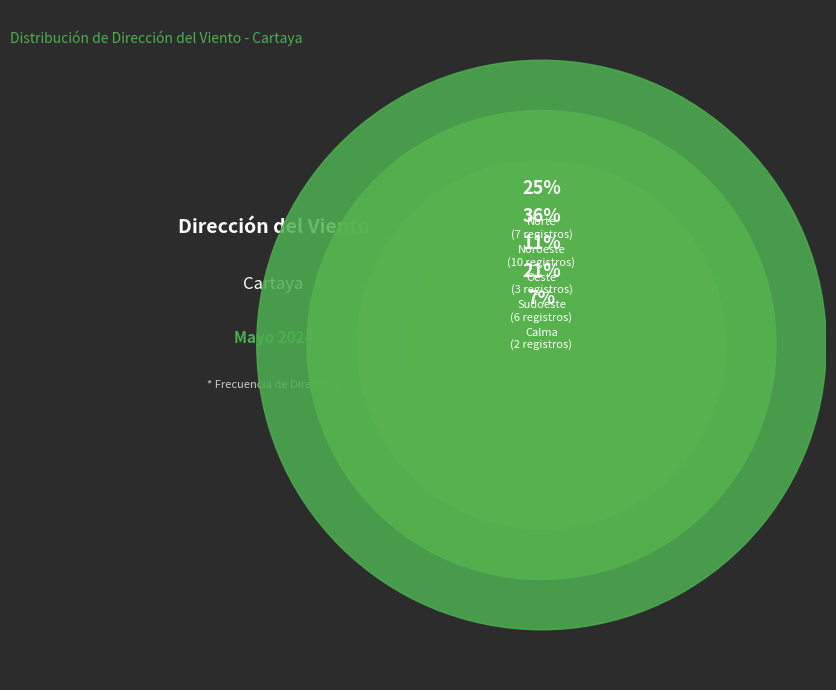

To the nearest percent, what portion does Sudoeste represent?

21%